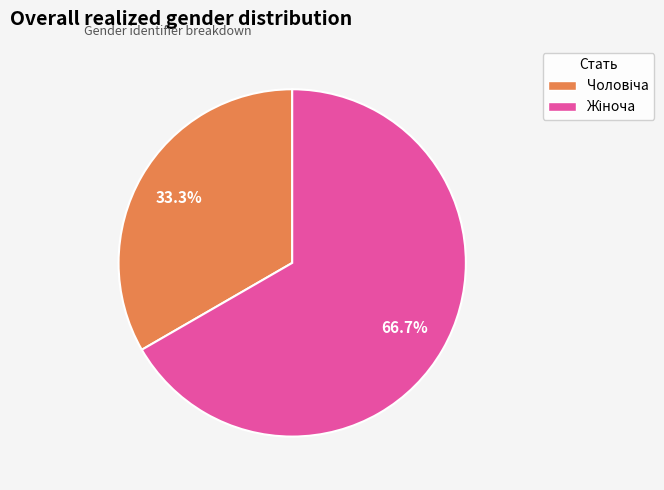

Does any single category account for the majority?

Yes